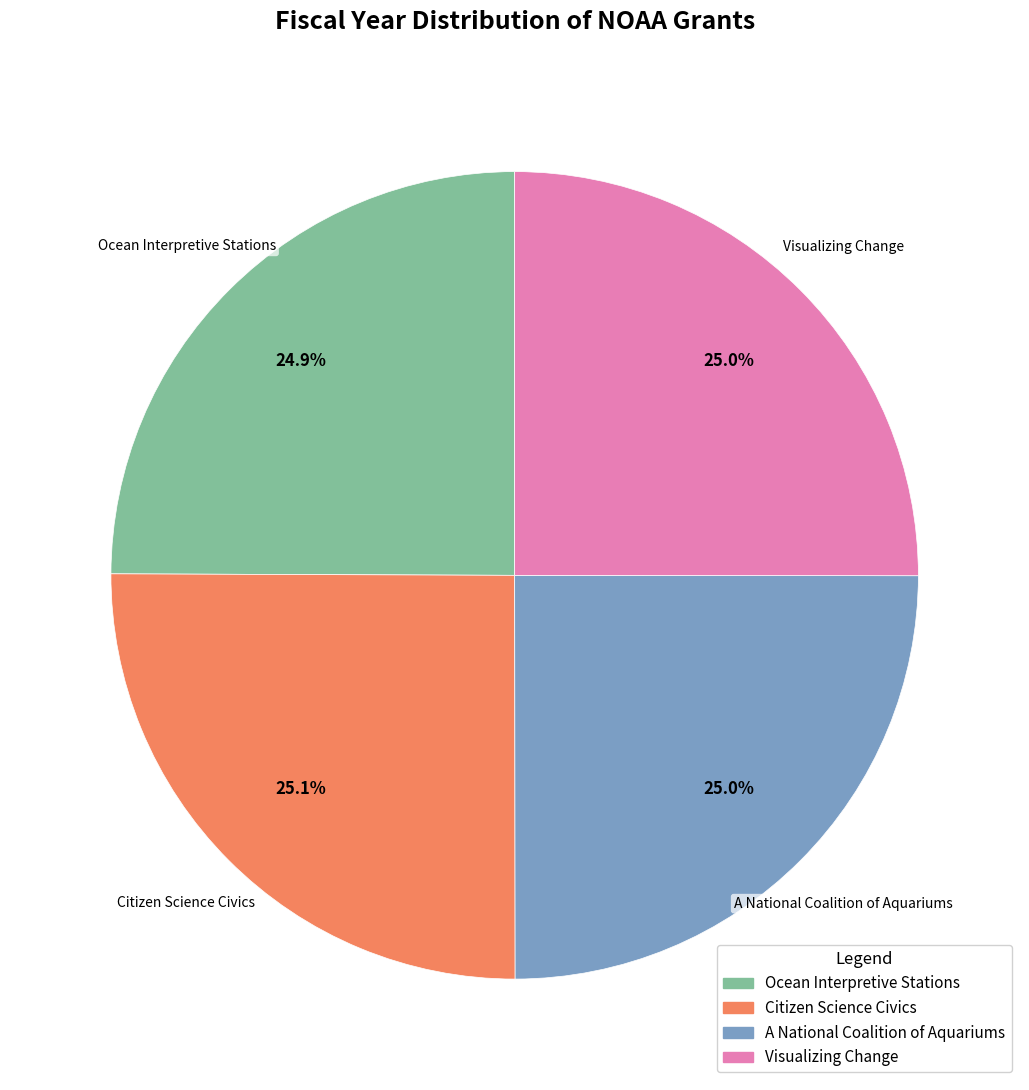

True or false: A National Coalition of Aquariums accounts for 18% of the total.

False